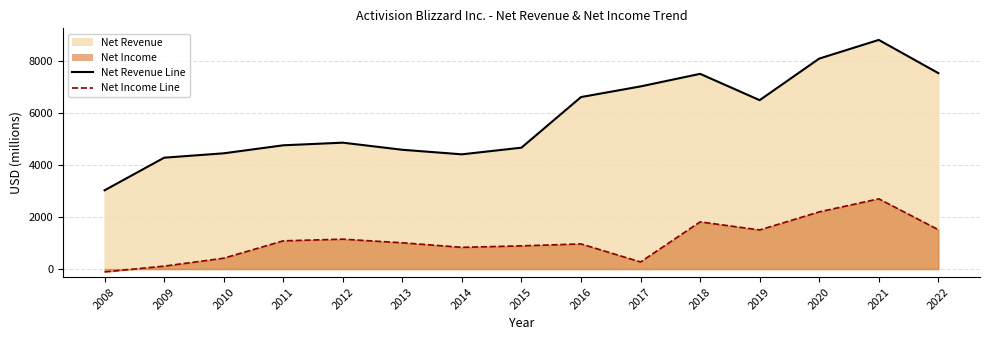

Which series has the largest total across all categories?

Net Revenue Line